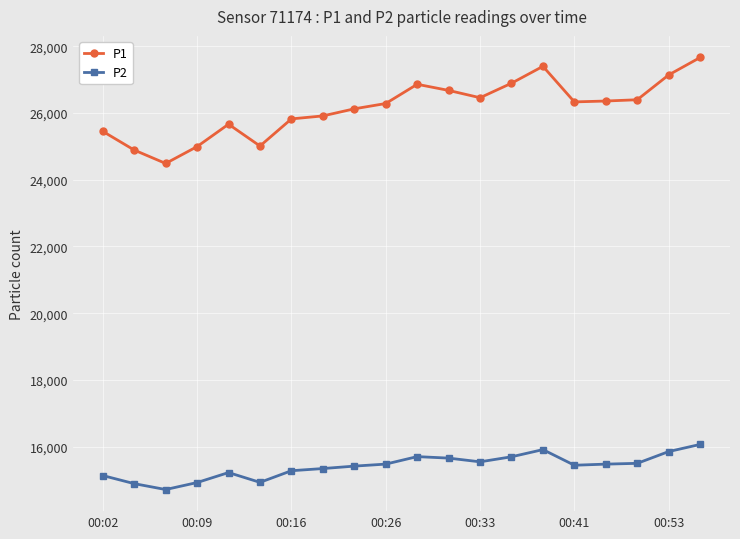

What is the maximum value for P2?

16068.3